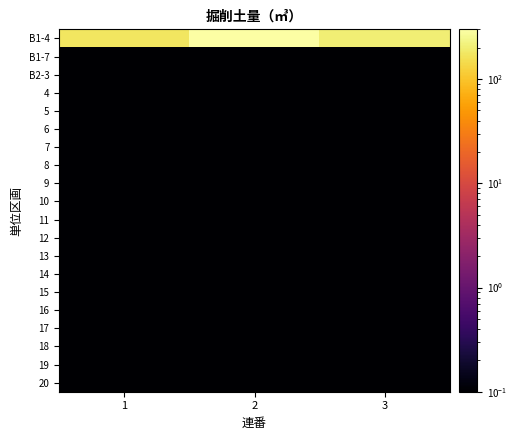

Between 2 and 3, which series saw the biggest shift?

B1-4